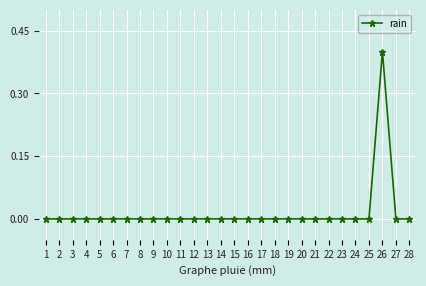

True or false: the data has more than 0 interior local peaks.

True